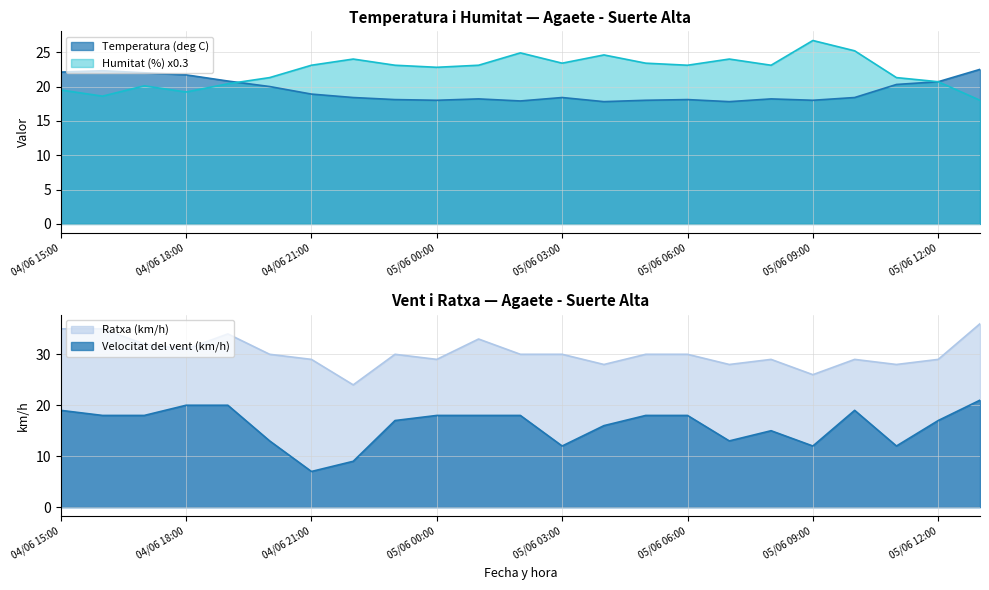

Between 04/06 20:00 and 04/06 21:00, which series saw the biggest shift?

Velocitat del vent (km/h)